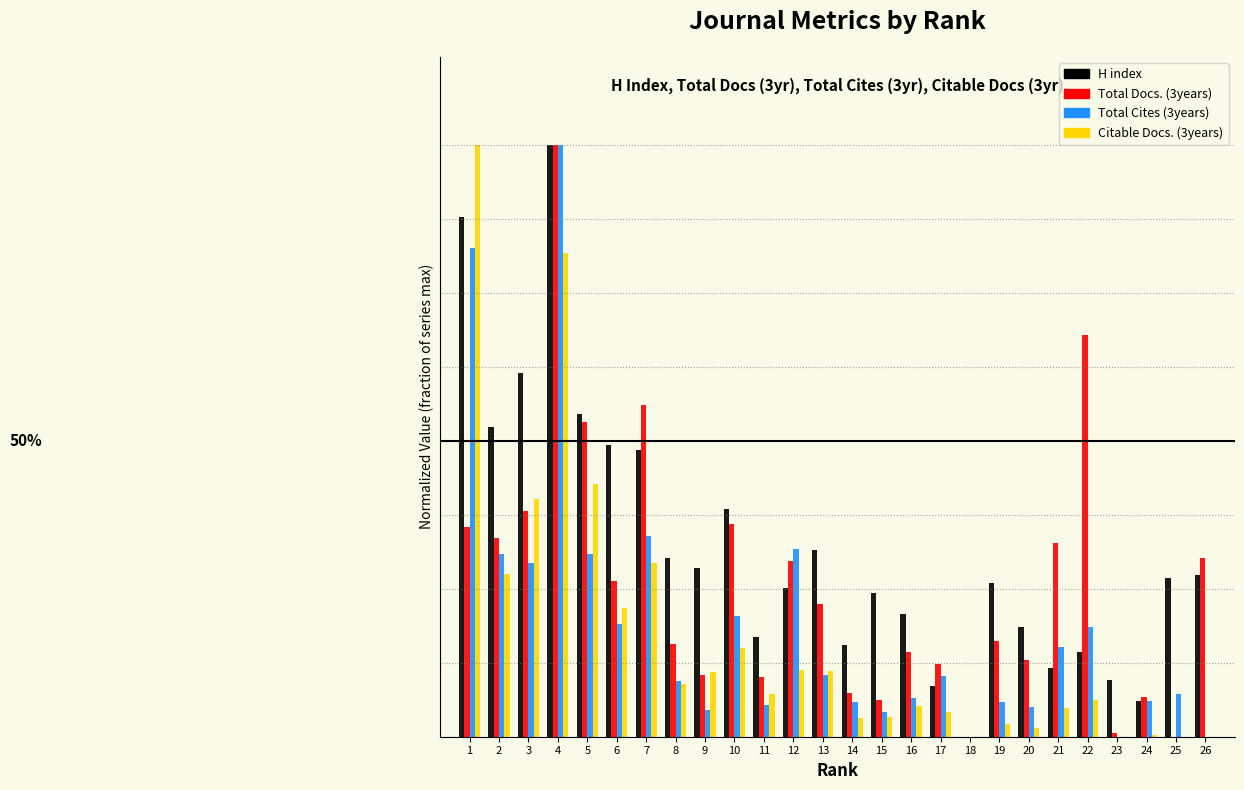

What are all the series names shown in the legend?

H index, Total Docs. (3years), Total Cites (3years), Citable Docs. (3years)